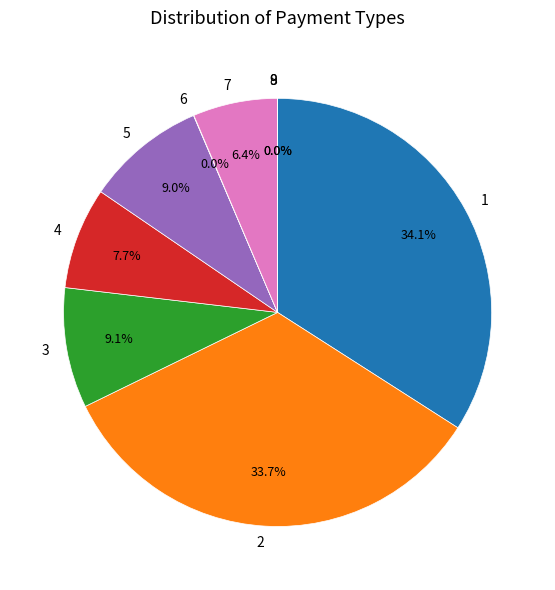

What is the ratio of the value at 3 to the value at 7?

1.4